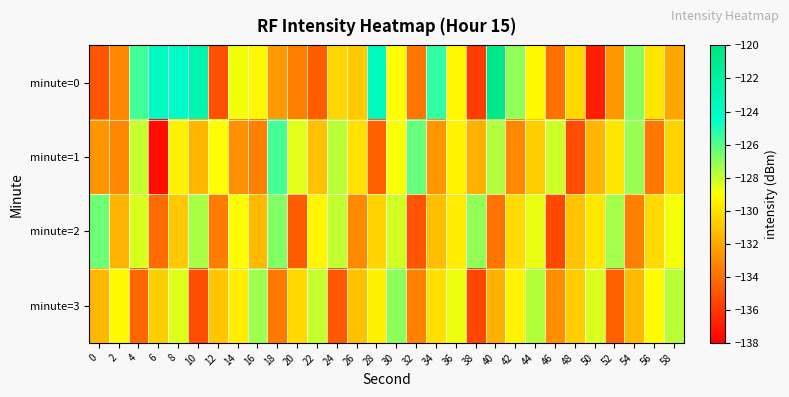

Reading left to right, list all the values displayed in this chart.

minute=0: 0=-135.0	2=-133.3	4=-125.7	6=-123.9	8=-124.2	10=-123.0	12=-135.2	14=-128.7	16=-129.3	18=-132.5	20=-133.5	22=-134.7	24=-130.4	26=-130.9	28=-123.6	30=-129.1	32=-133.8	34=-125.4	36=-129.3	38=-135.8	40=-120.8	42=-127.0	44=-129.2	46=-134.0	48=-130.4	50=-136.9	52=-132.6	54=-126.9	56=-129.9	58=-132.1
minute=1: 0=-132.7	2=-133.3	4=-128.0	6=-137.5	8=-129.5	10=-131.5	12=-129.0	14=-132.9	16=-133.5	18=-125.8	20=-128.4	22=-131.2	24=-127.8	26=-130.1	28=-134.5	30=-128.9	32=-126.3	34=-132.7	36=-129.4	38=-131.8	40=-127.6	42=-133.2	44=-130.8	46=-128.1	48=-135.3	50=-131.6	52=-129.9	54=-127.2	56=-133.8	58=-130.5
minute=2: 0=-126.4	2=-131.7	4=-128.3	6=-134.2	8=-130.9	10=-127.5	12=-133.6	14=-129.1	16=-131.4	18=-126.8	20=-134.7	22=-129.3	24=-127.9	26=-133.1	28=-130.6	30=-128.2	32=-135.0	34=-131.3	36=-129.7	38=-127.1	40=-133.9	42=-130.2	44=-128.6	46=-135.4	48=-131.1	50=-129.8	52=-127.4	54=-133.5	56=-130.3	58=-128.8
minute=3: 0=-131.5	2=-129.2	4=-134.4	6=-130.7	8=-128.4	10=-135.2	12=-131.0	14=-129.6	16=-127.3	18=-133.7	20=-130.4	22=-128.0	24=-134.9	26=-131.2	28=-129.5	30=-127.0	32=-133.3	34=-130.1	36=-128.7	38=-135.5	40=-131.8	42=-129.4	44=-127.7	46=-133.0	48=-130.8	50=-128.3	52=-134.6	54=-131.4	56=-129.1	58=-127.8